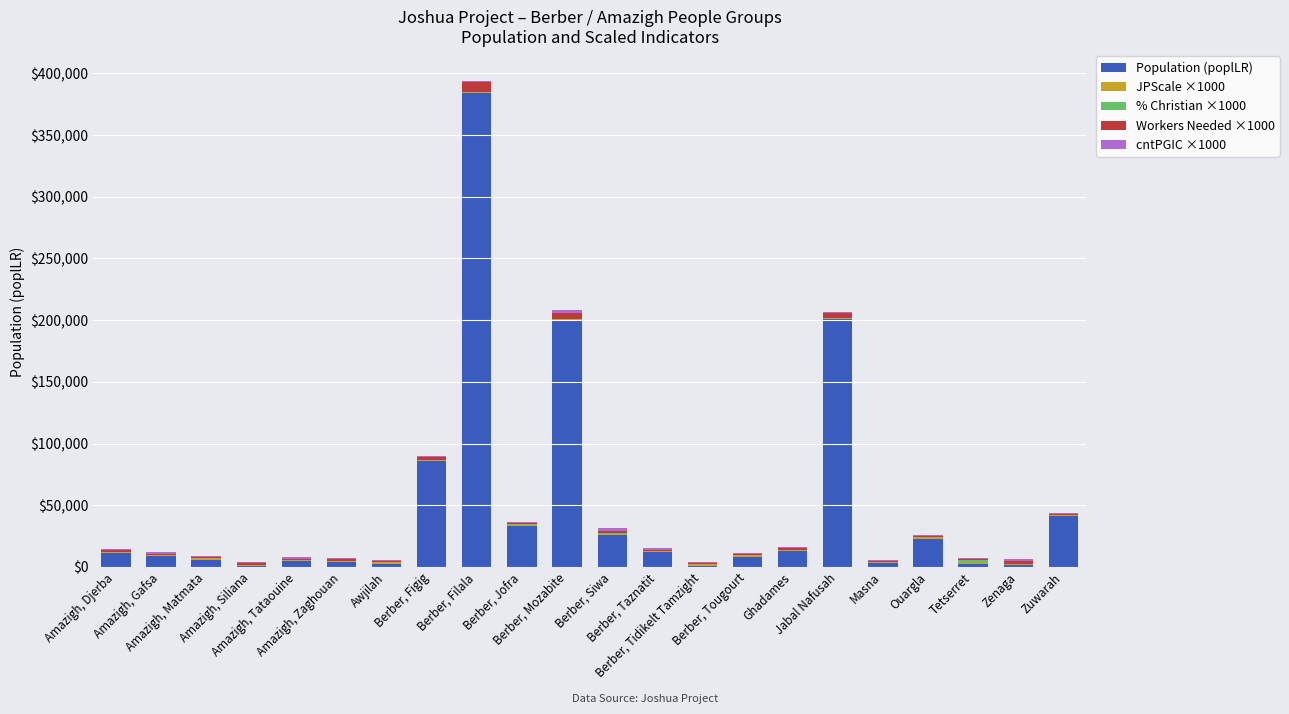

What is the maximum value for Population (poplLR)?

384000